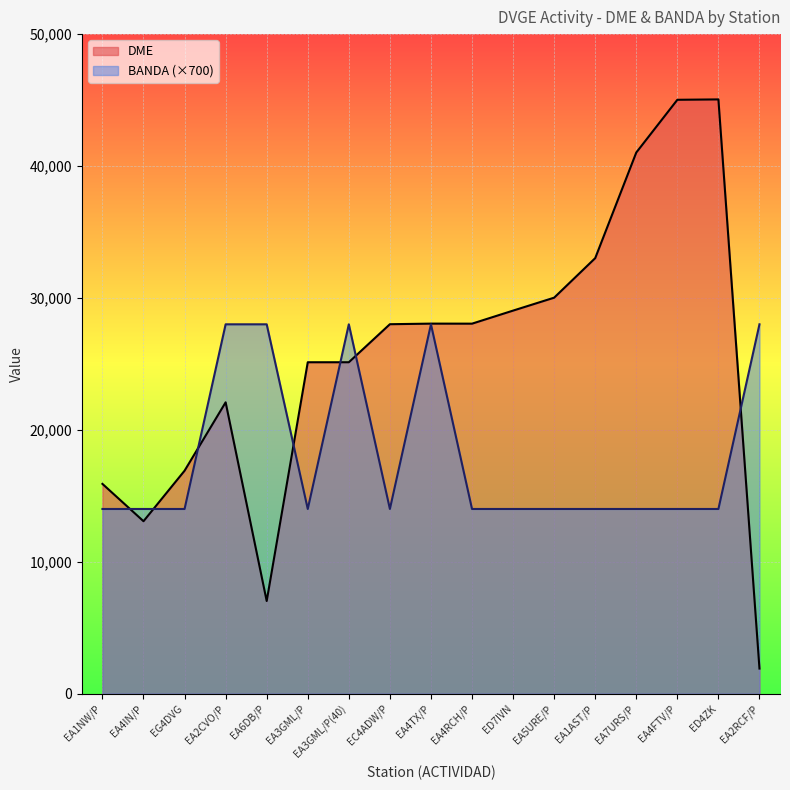

At which label is DME closest to 23476?

EA2CVO/P